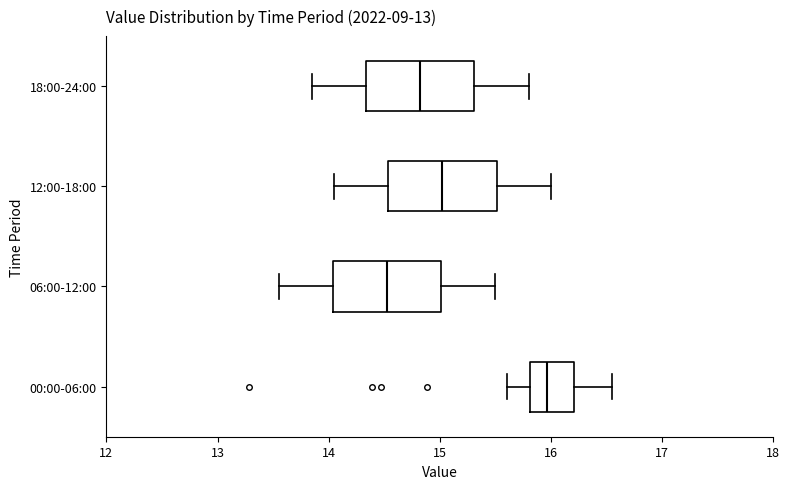

Reading bottom to top, read every box against the x-axis: the position of its median line, the range the box covers, and the ends of its whiskers. The values are not printed on the chart, so give them approximately, as read against the axis.

00:00-06:00: median 16.0, box 15.8 to 16.2, whiskers 15.6 to 16.6
06:00-12:00: median 14.5, box 14.0 to 15.0, whiskers 13.6 to 15.5
12:00-18:00: median 15.0, box 14.5 to 15.5, whiskers 14.1 to 16.0
18:00-24:00: median 14.8, box 14.3 to 15.3, whiskers 13.9 to 15.8